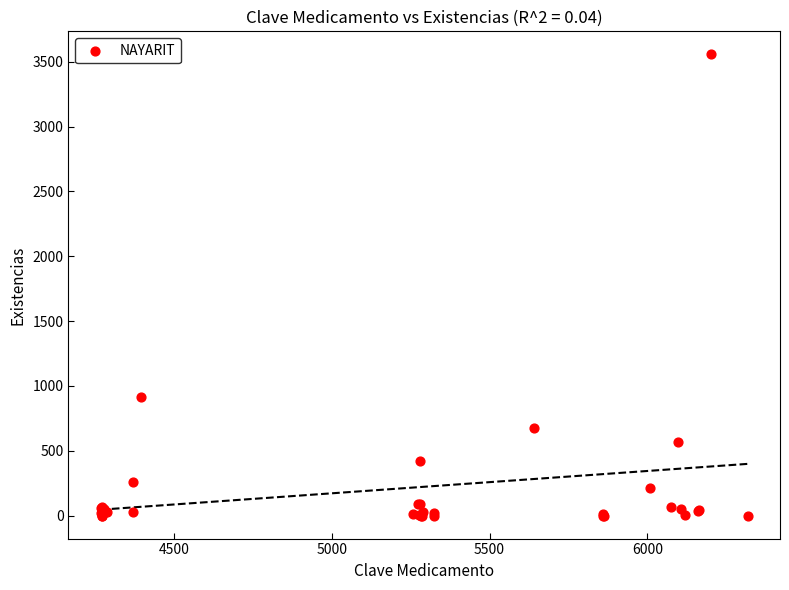

What Y value in the scatter plot is closest to 1778?

911